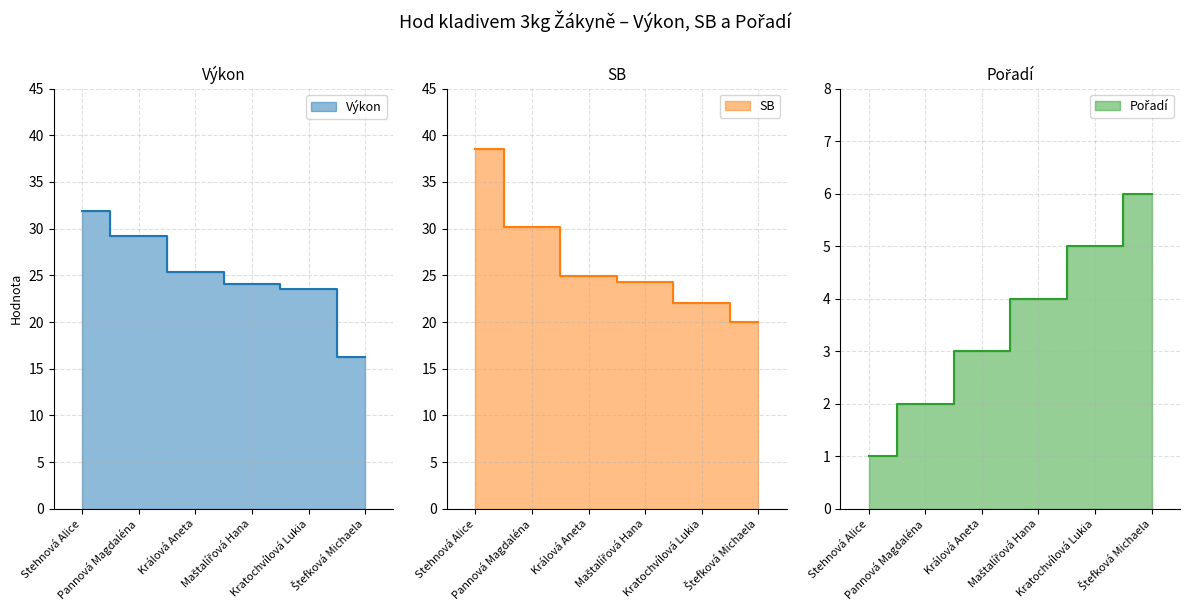

Which series changed the most between Kratochvílová Lukia and Štefková Michaela?

Výkon